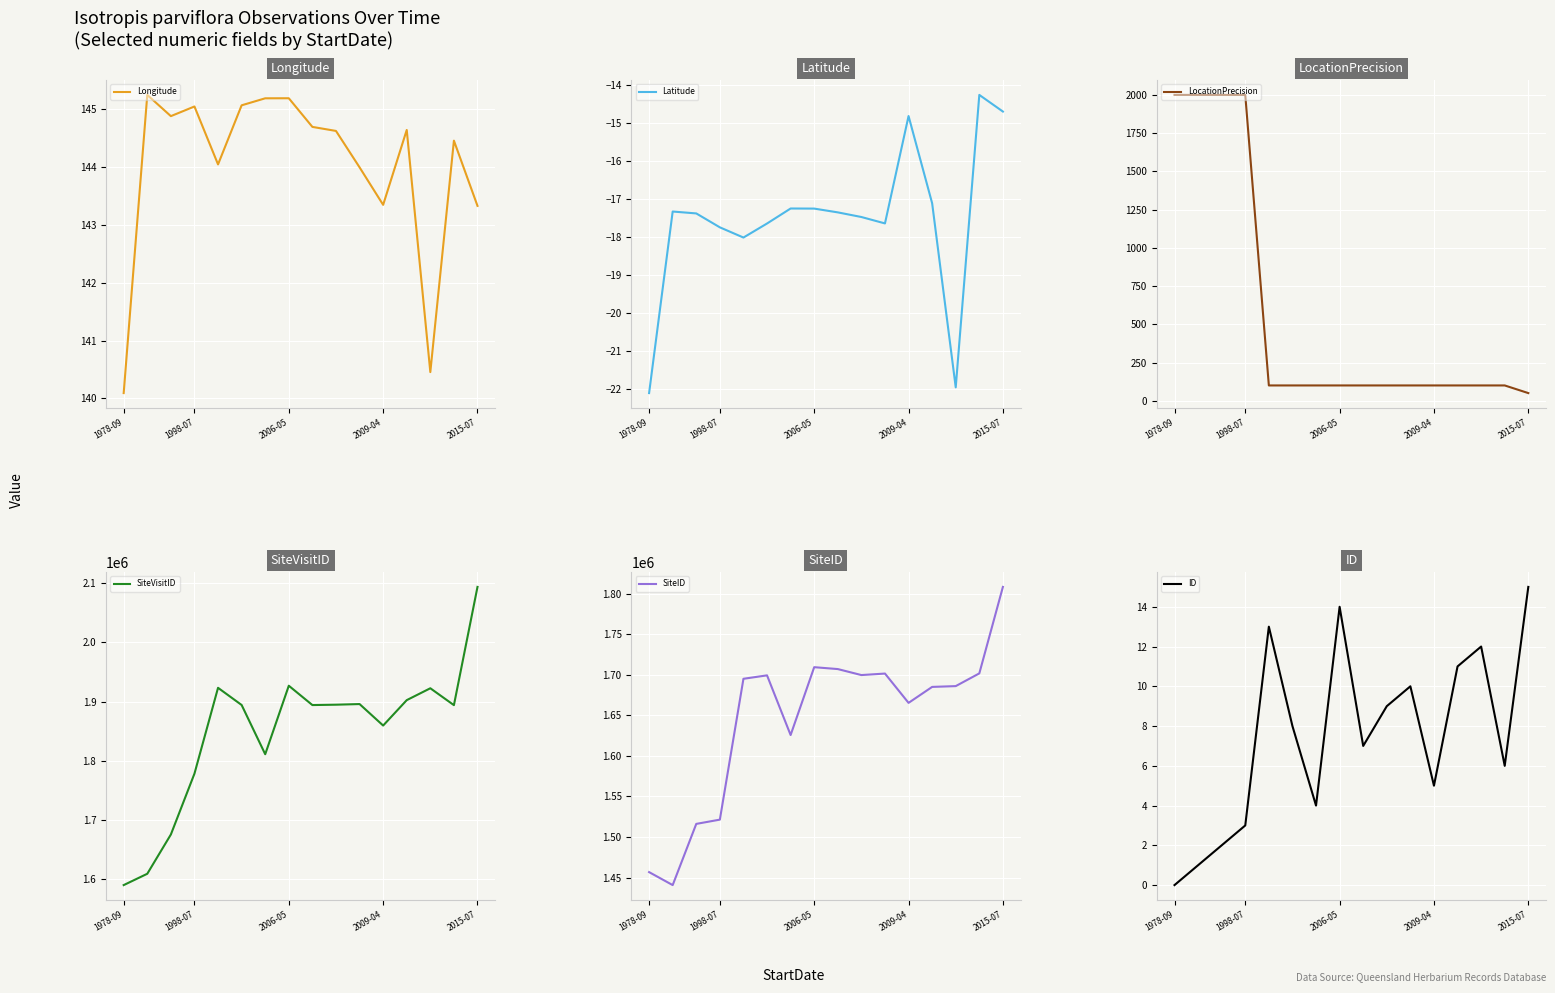

Which category has the lowest value in the Longitude series?

1978-09